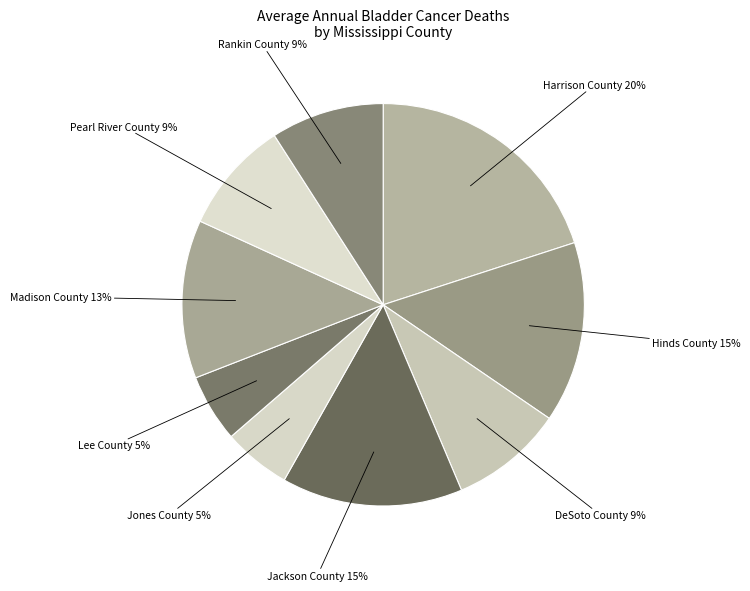

Which has a higher value, Madison County or Pearl River County?

Madison County